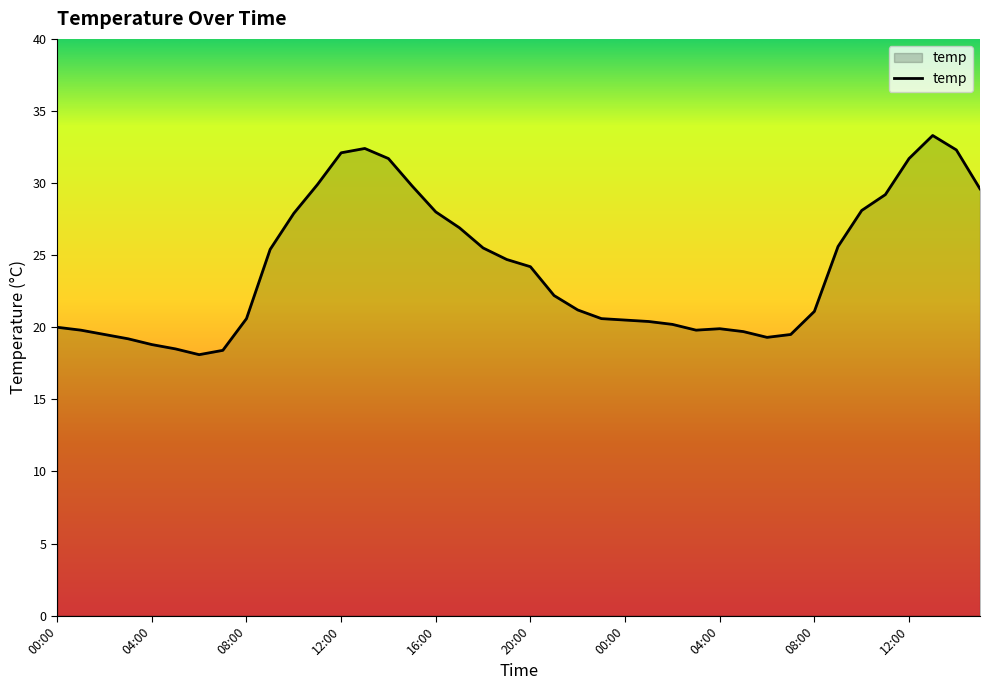

What is the minimum value shown in the chart?

18.1